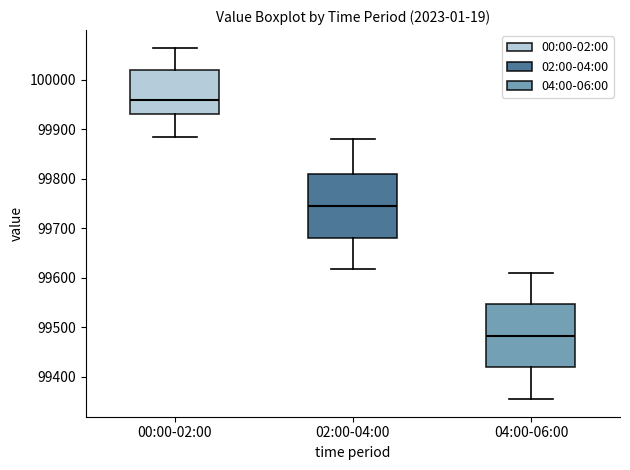

Which box has the lowest median line?

04:00-06:00